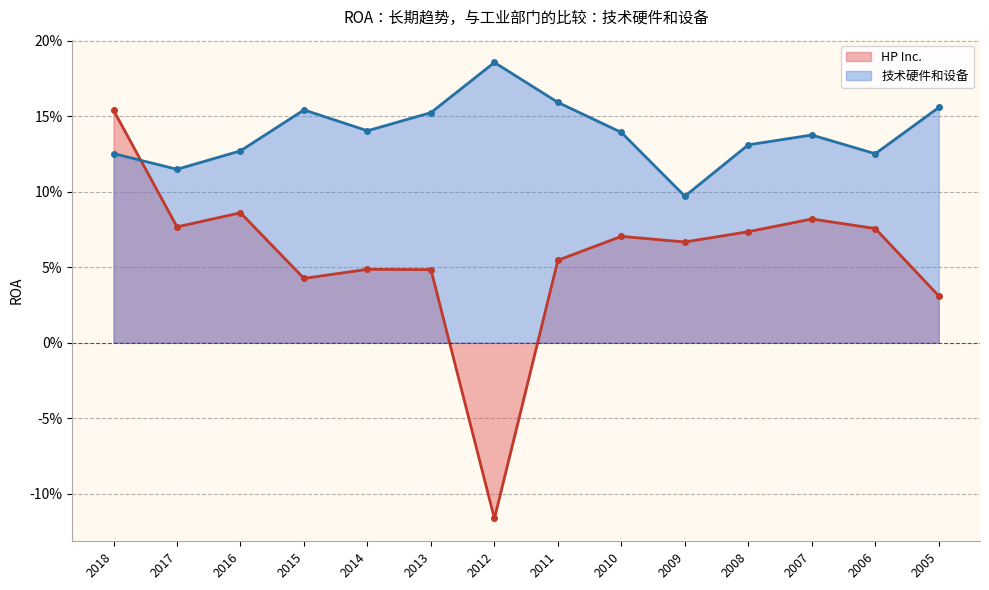

Read the HP Inc. value at 2008.

0.1